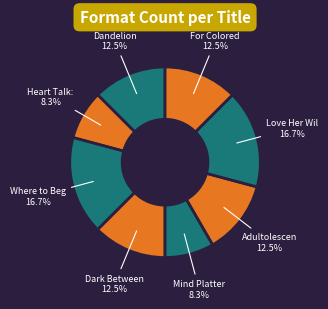

Is there any slice that represents more than half of the pie?

No